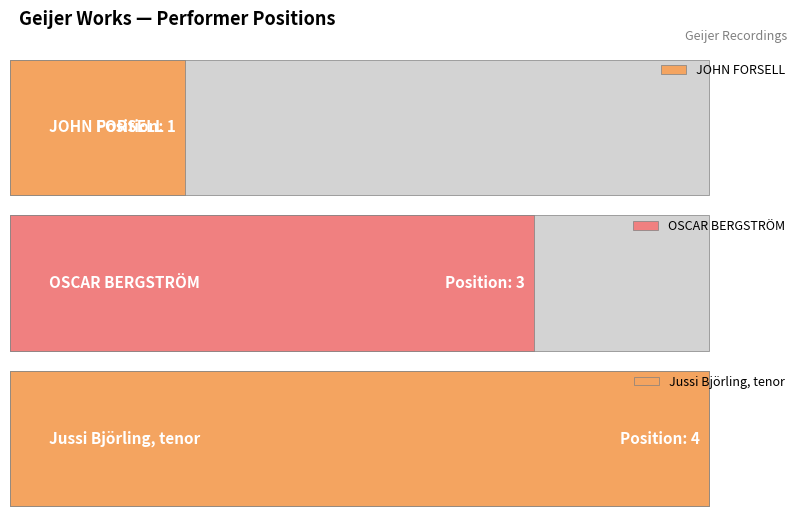

List the labels in order of value, largest first.

Jussi Björling, tenor, OSCAR BERGSTRÖM, JOHN FORSELL